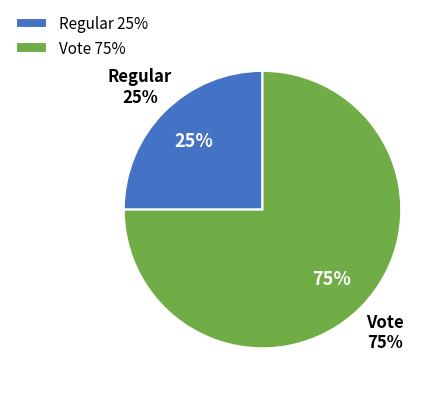

What is the largest slice in the pie chart?

Vote